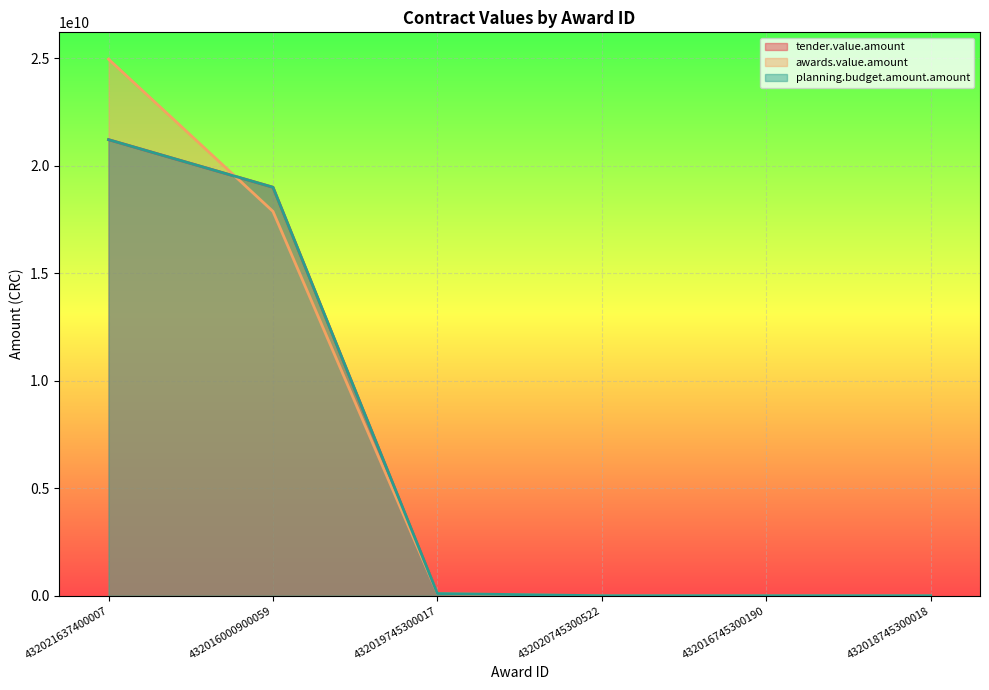

What is the value of the tender.value.amount point at the 4th from the left?

44845.0